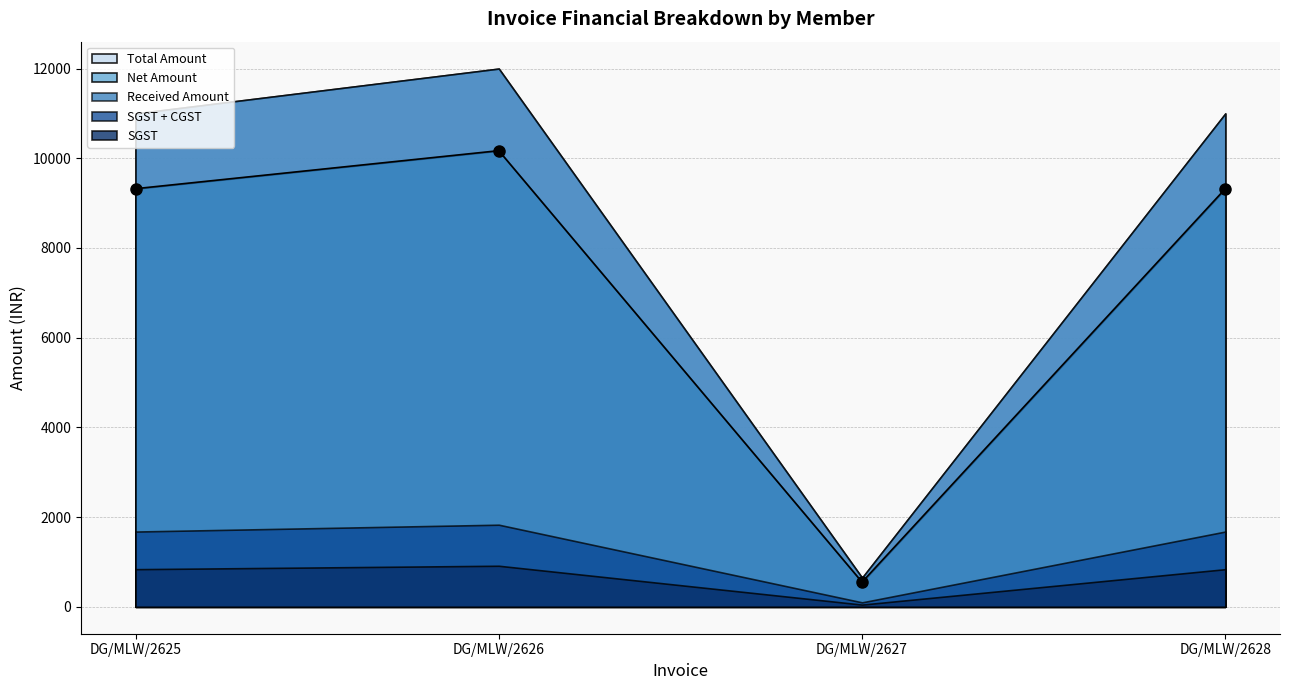

True or false: Net Amount has a value of 12121.4 at DG/MLW/2625.

False